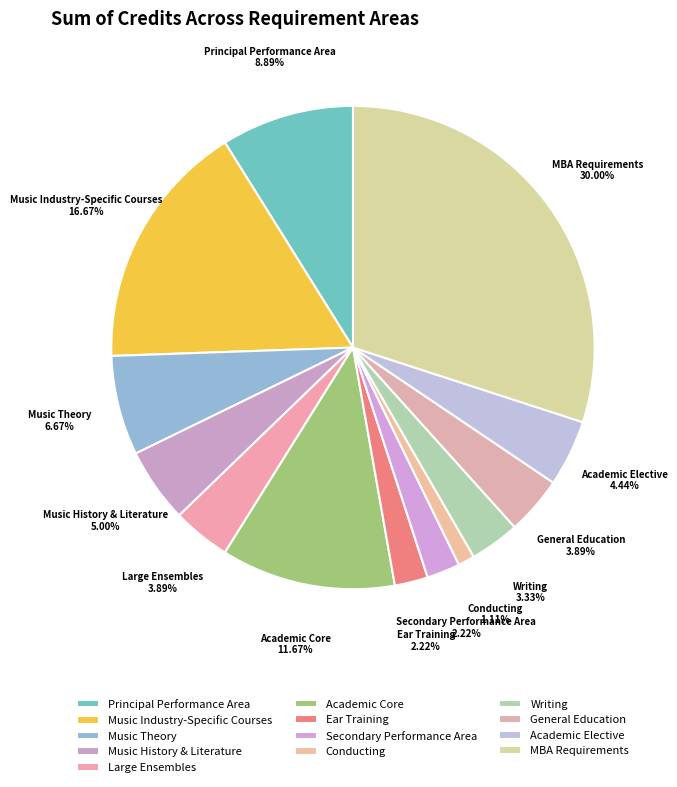

What percentage is NOT represented by Large Ensembles?

96.1%